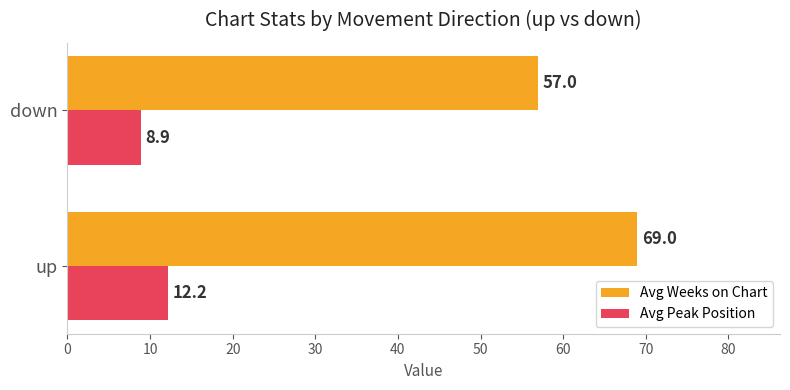

Which series has the largest total across all categories?

Avg Weeks on Chart